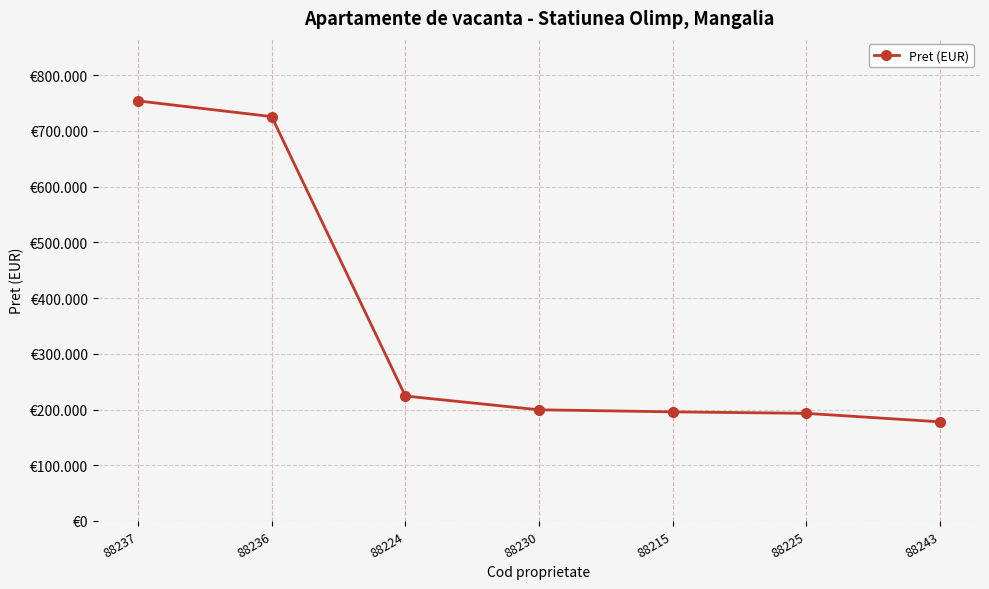

True or false: the data has more than 1 interior local peaks.

False